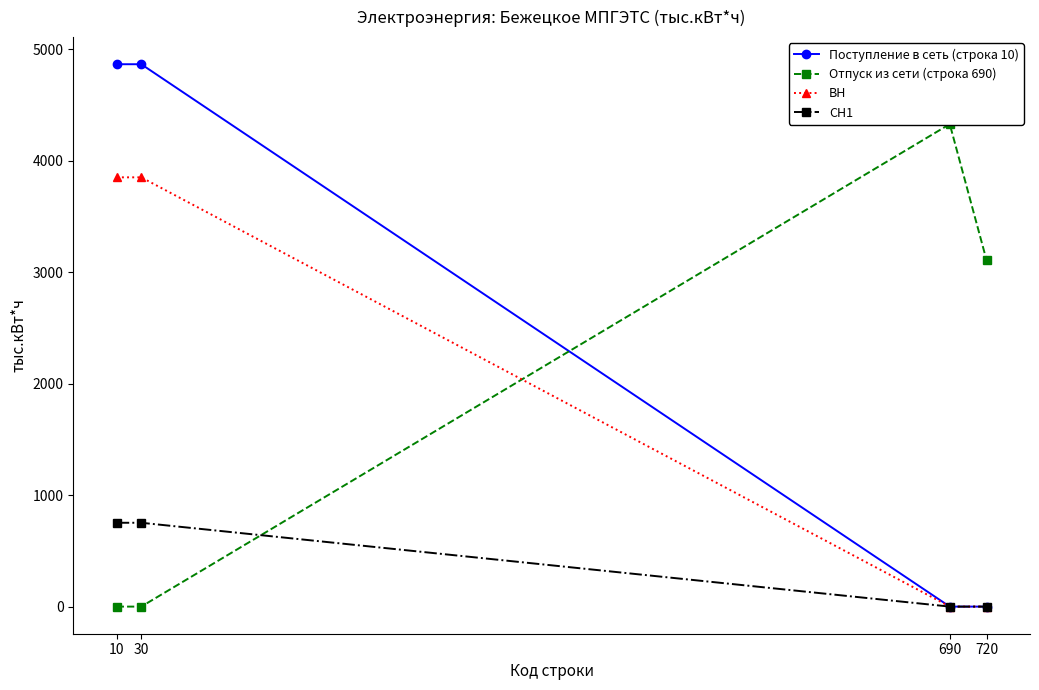

The value of Отпуск из сети (строка 690) at 10 is 0.0. True or false?

True